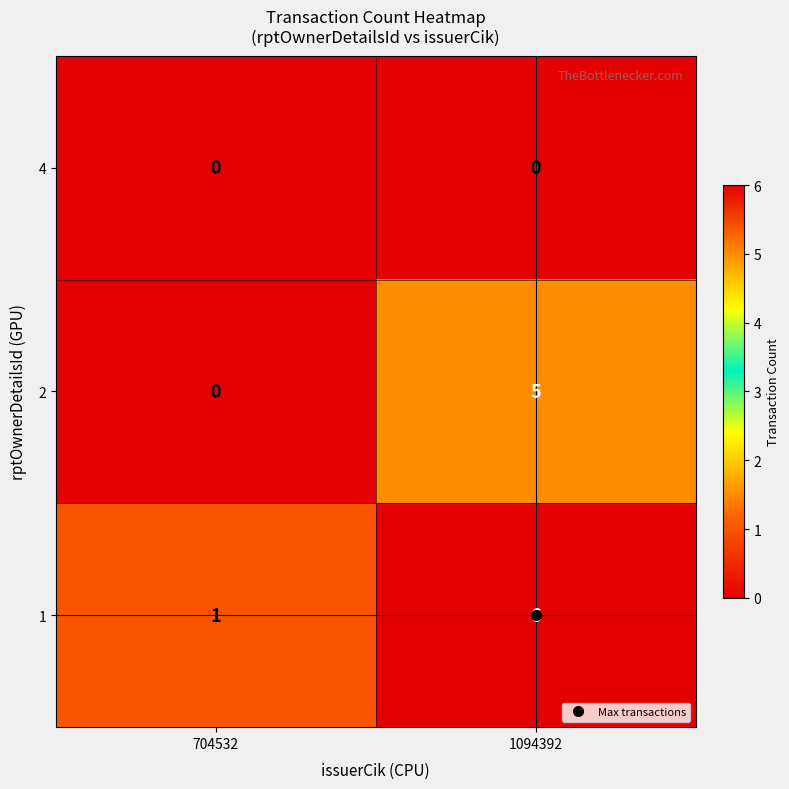

What is the sum of all 1 values?

7